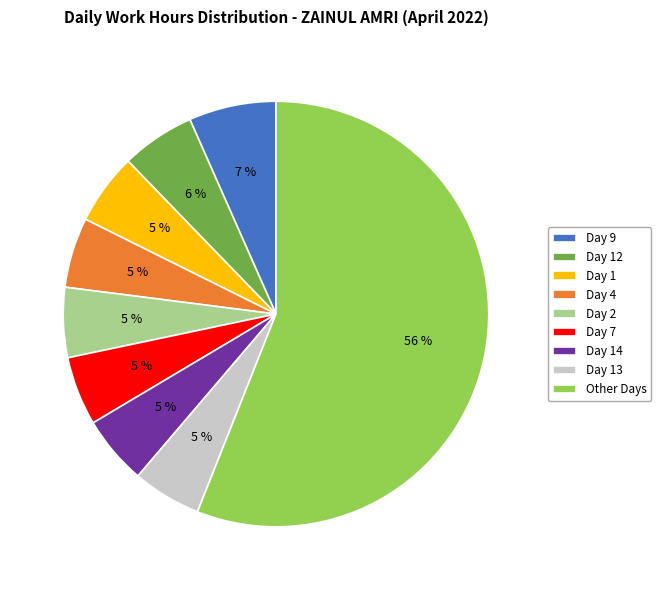

Is it true that Day 9 is 18% of the pie?

False